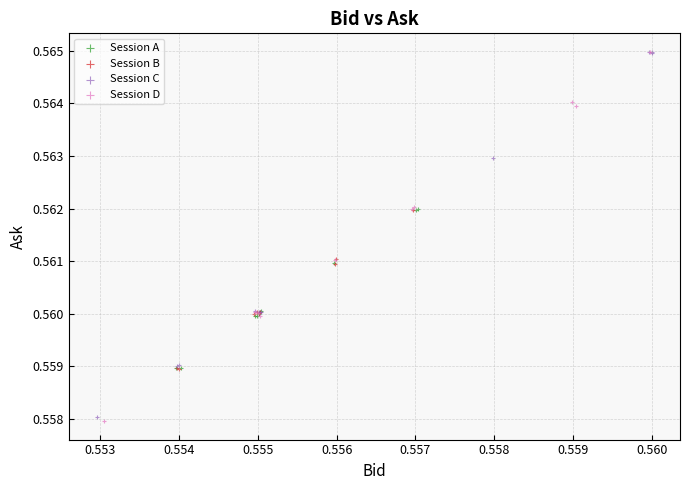

What are all the series names shown in the legend?

Session A, Session B, Session C, Session D